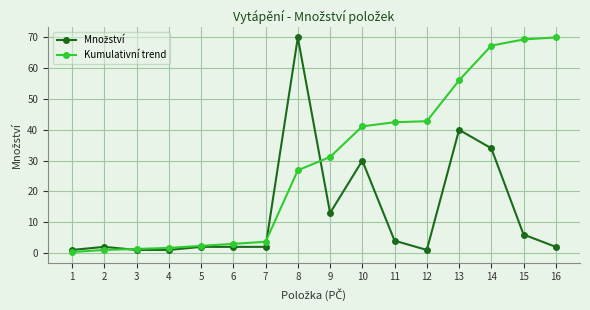

At which category is the sum across all series the highest?

14